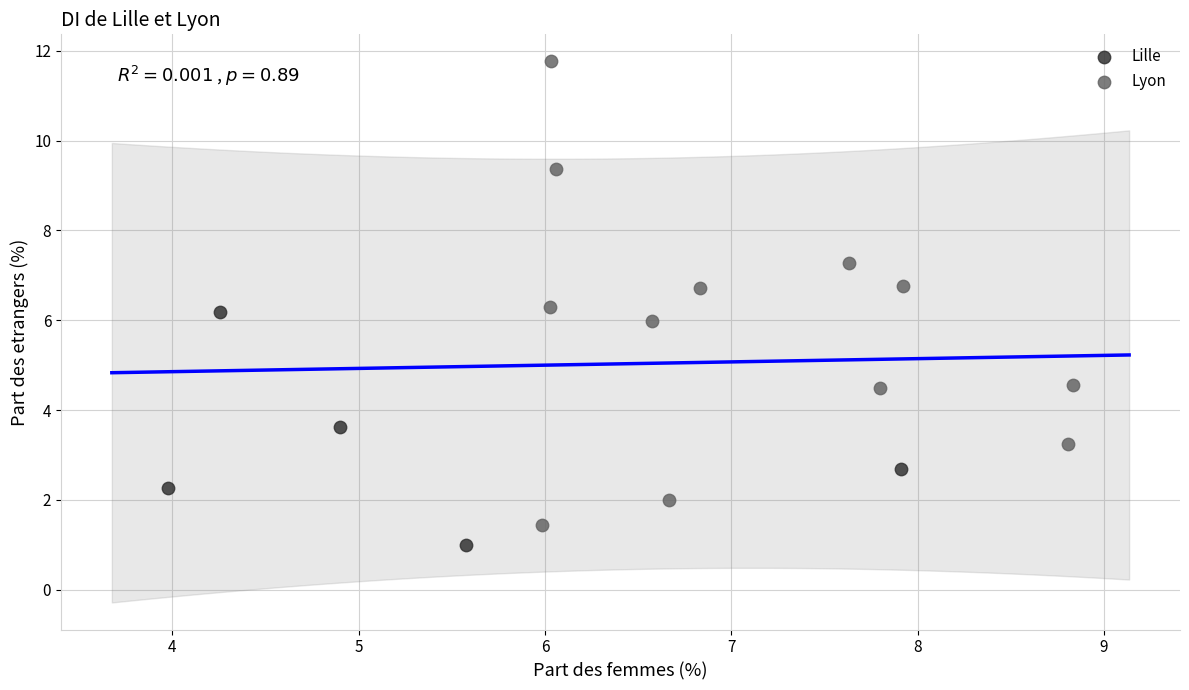

Which series has the widest spread of Y values?

Lyon